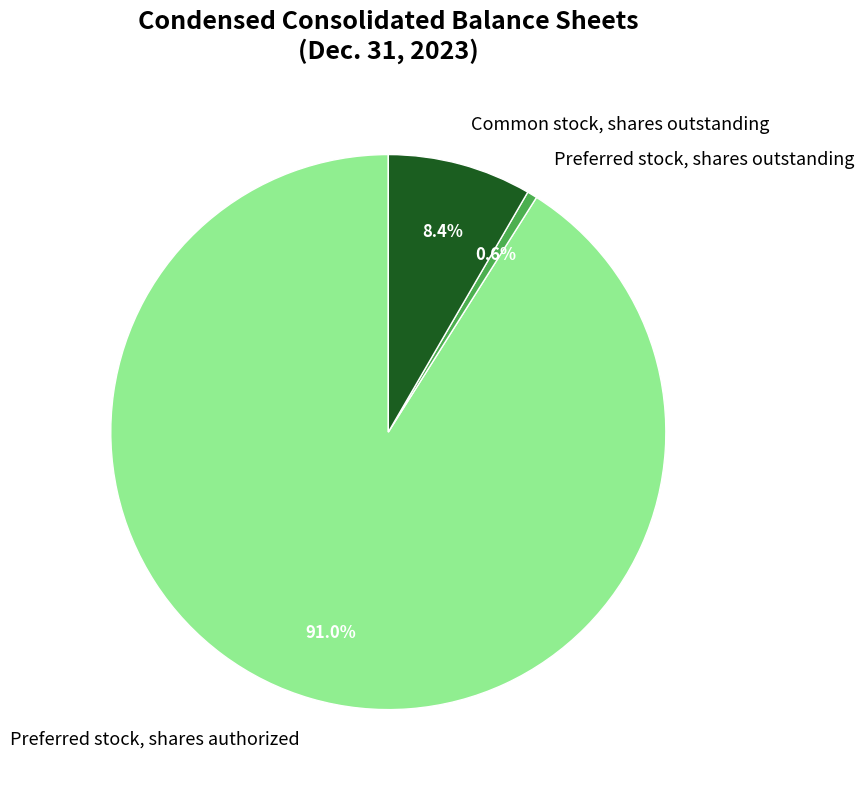

Is it true that Common stock, shares outstanding is 8% of the pie?

True